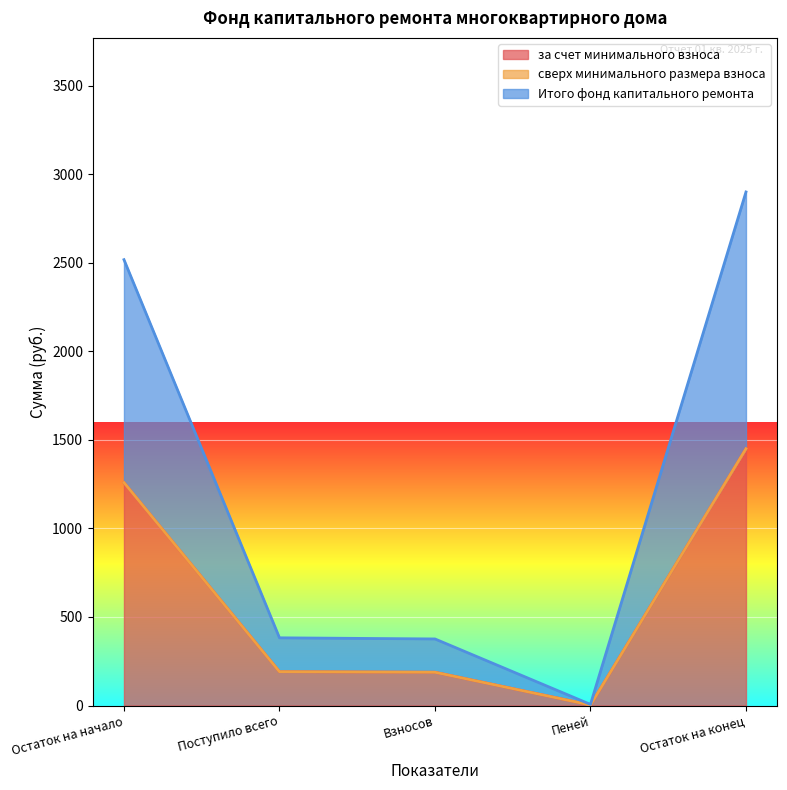

What is the maximum value shown in the chart?

1449.7